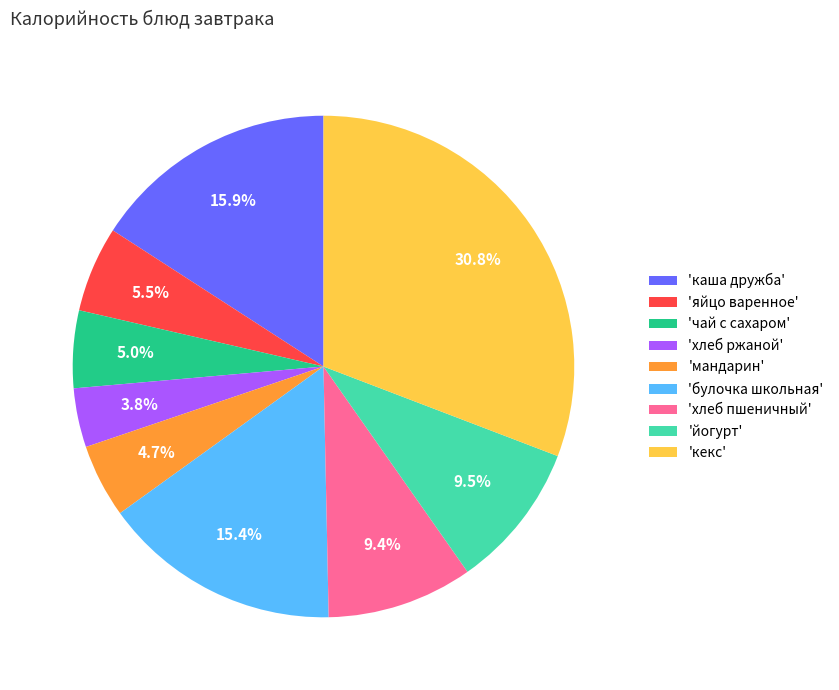

Combined, do 'мандарин' and 'хлеб ржаной' account for over 50%?

No